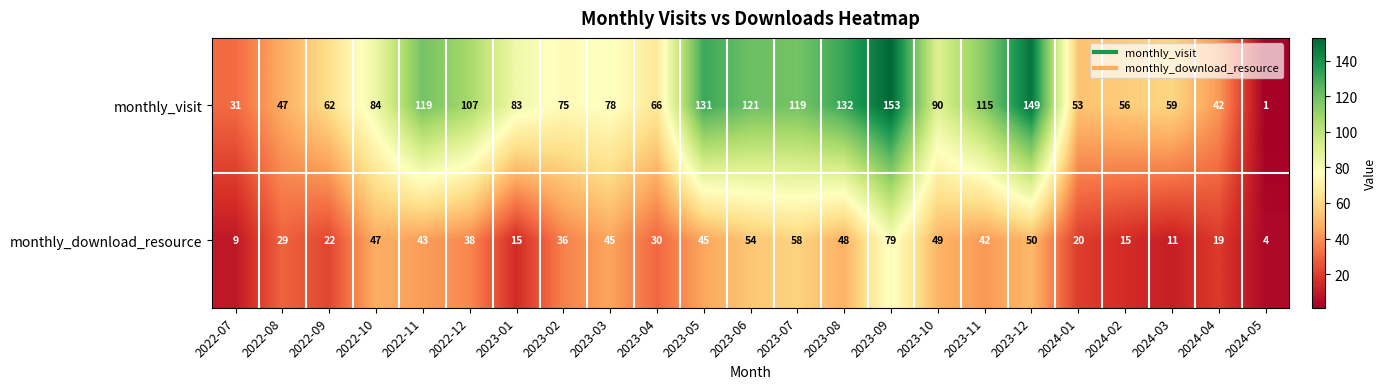

The monthly_visit series shows 131 at 2023-05. True or false?

True